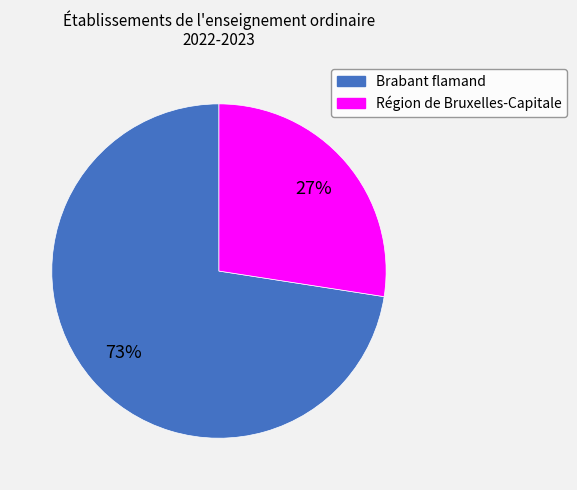

To the nearest percent, what is the average slice percentage?

50%